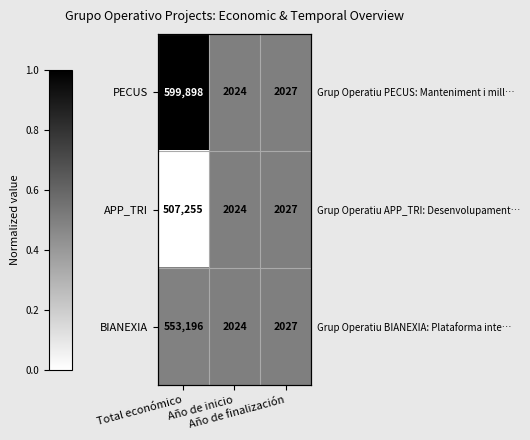

Between Año de inicio and Total económico, which is larger?

Total económico